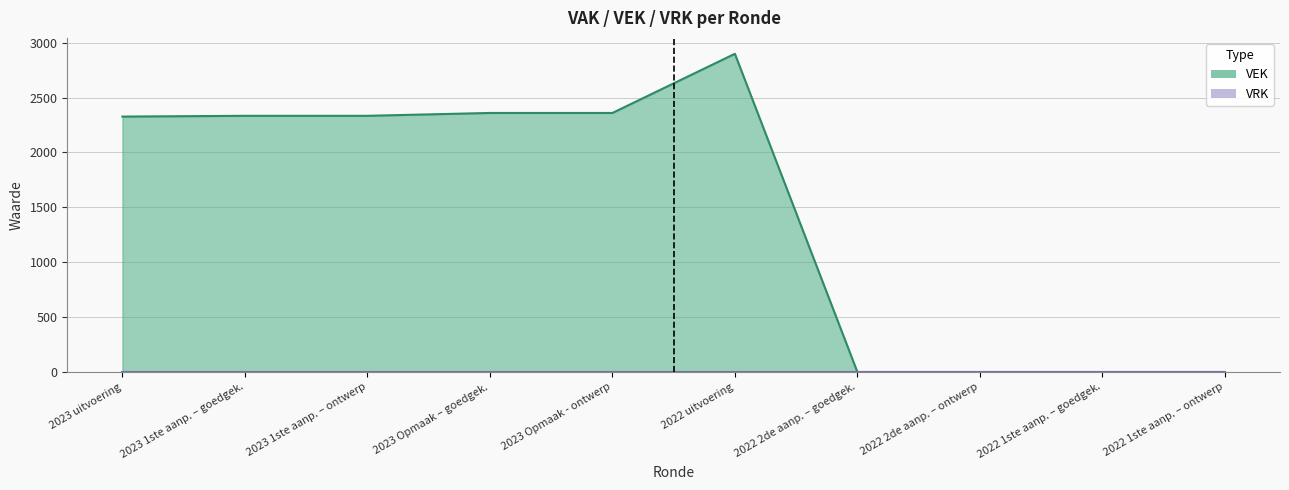

What is the difference between the values at 2023 Opmaak – goedgek. and 2022 2de aanp. – goedgek.?

2360